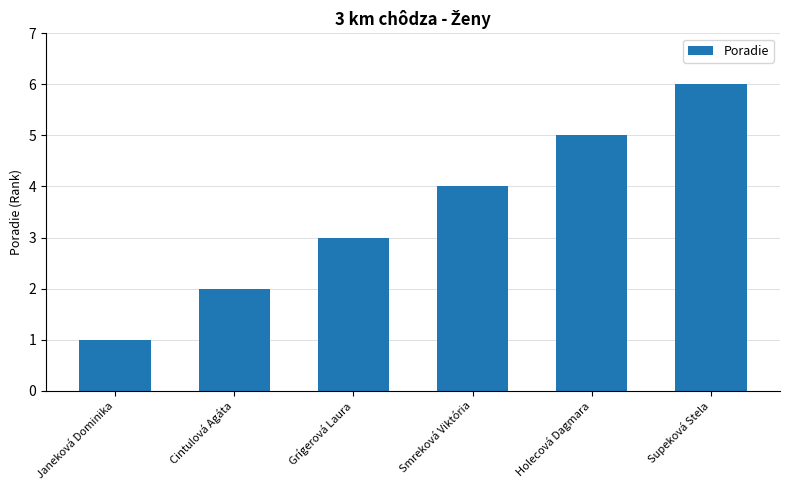

The chart shows a value of 1 at Janeková Dominika. True or false?

True